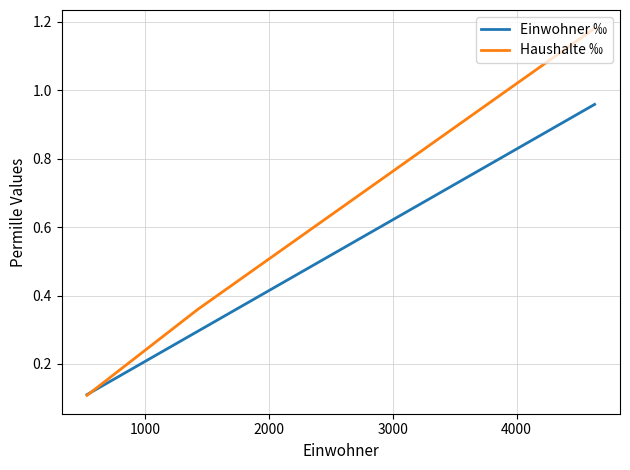

What is the highest value of the Haushalte ‰ series?

1.2